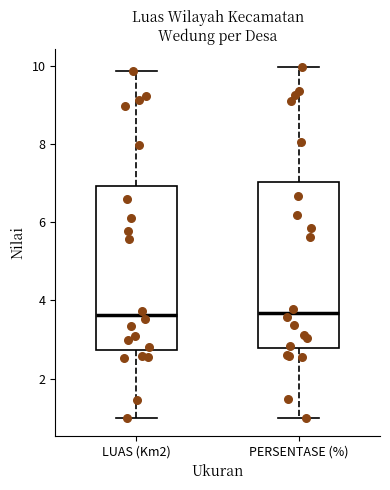

Reading left to right, read every box against the y-axis: the position of its median line, the range the box covers, and the ends of its whiskers. The values are not printed on the chart, so give them approximately, as read against the axis.

LUAS (Km2): median 3.6, box 2.8 to 7.0, whiskers 1.0 to 9.8
PERSENTASE (%): median 3.6, box 2.8 to 7.0, whiskers 1.0 to 10.0